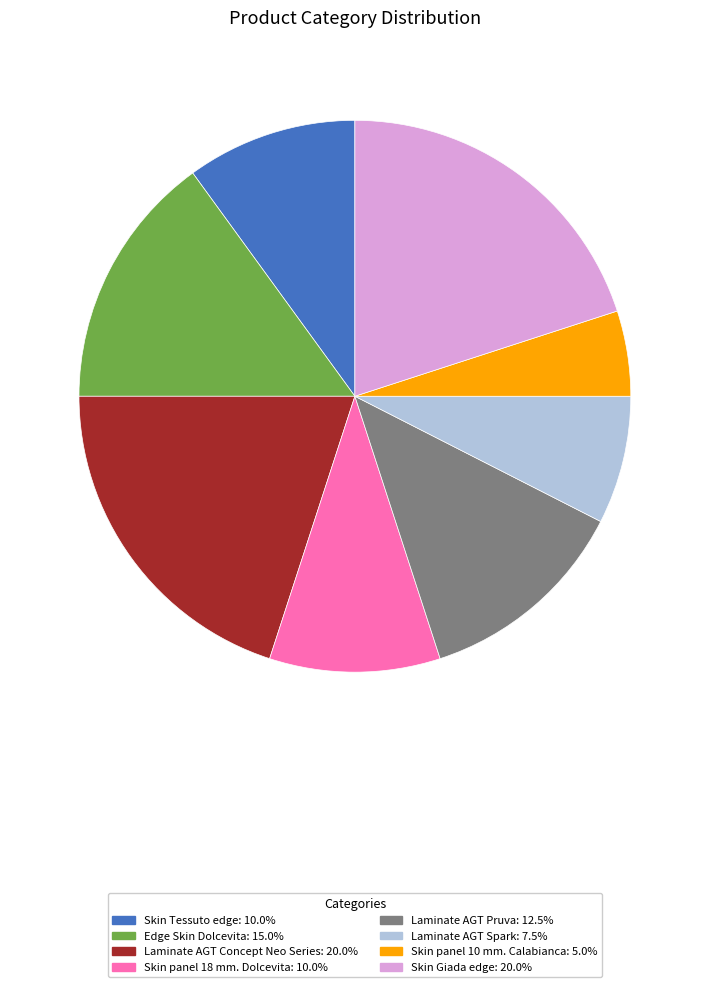

Is the sum of Edge Skin Dolcevita and Laminate AGT Pruva greater than half?

No